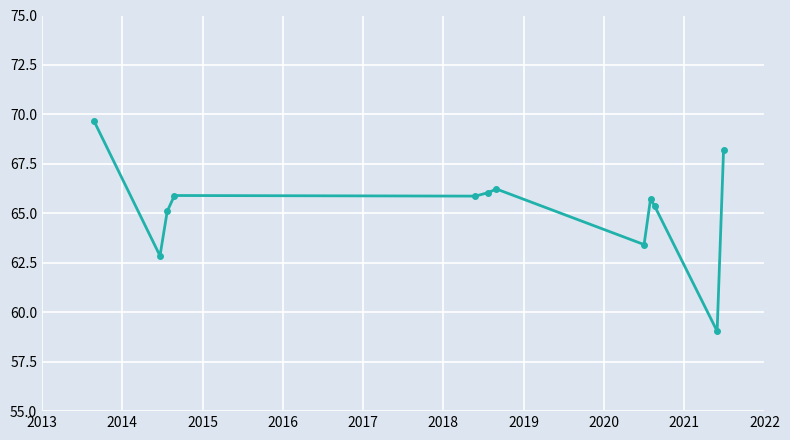

What is the maximum value shown in the chart?

69.7